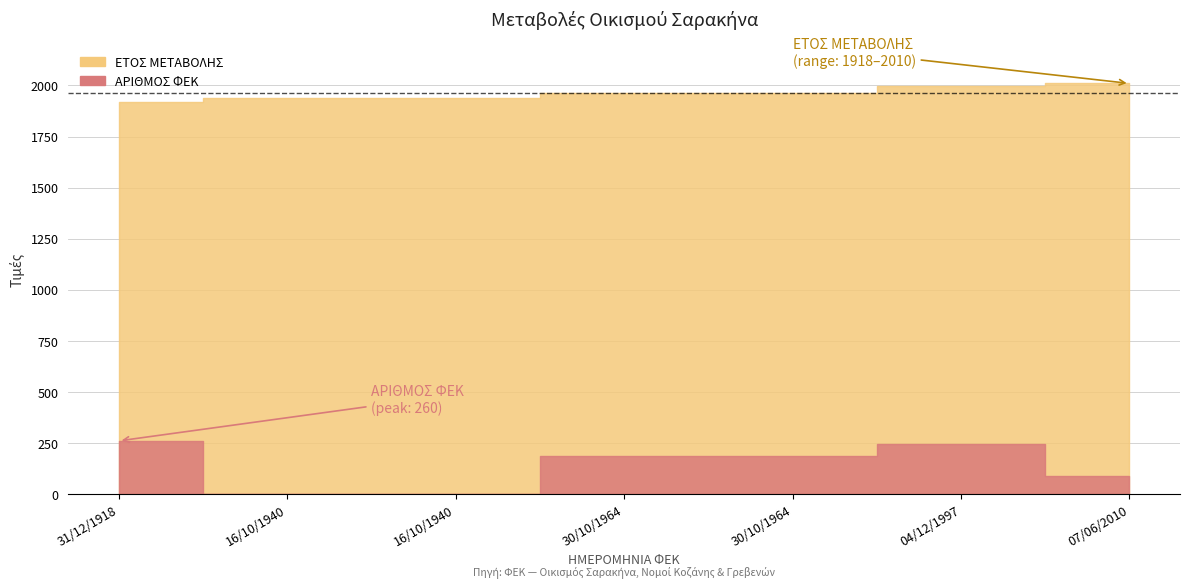

What are all the series names shown in the legend?

ΕΤΟΣ ΜΕΤΑΒΟΛΗΣ, ΑΡΙΘΜΟΣ ΦΕΚ